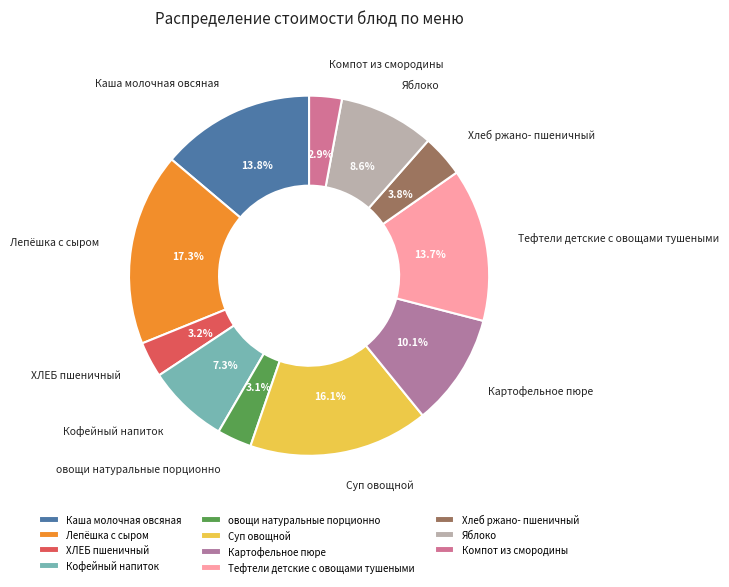

To the nearest percent, what is the difference between the Каша молочная овсяная and ХЛЕБ пшеничный slice percentages?

11%